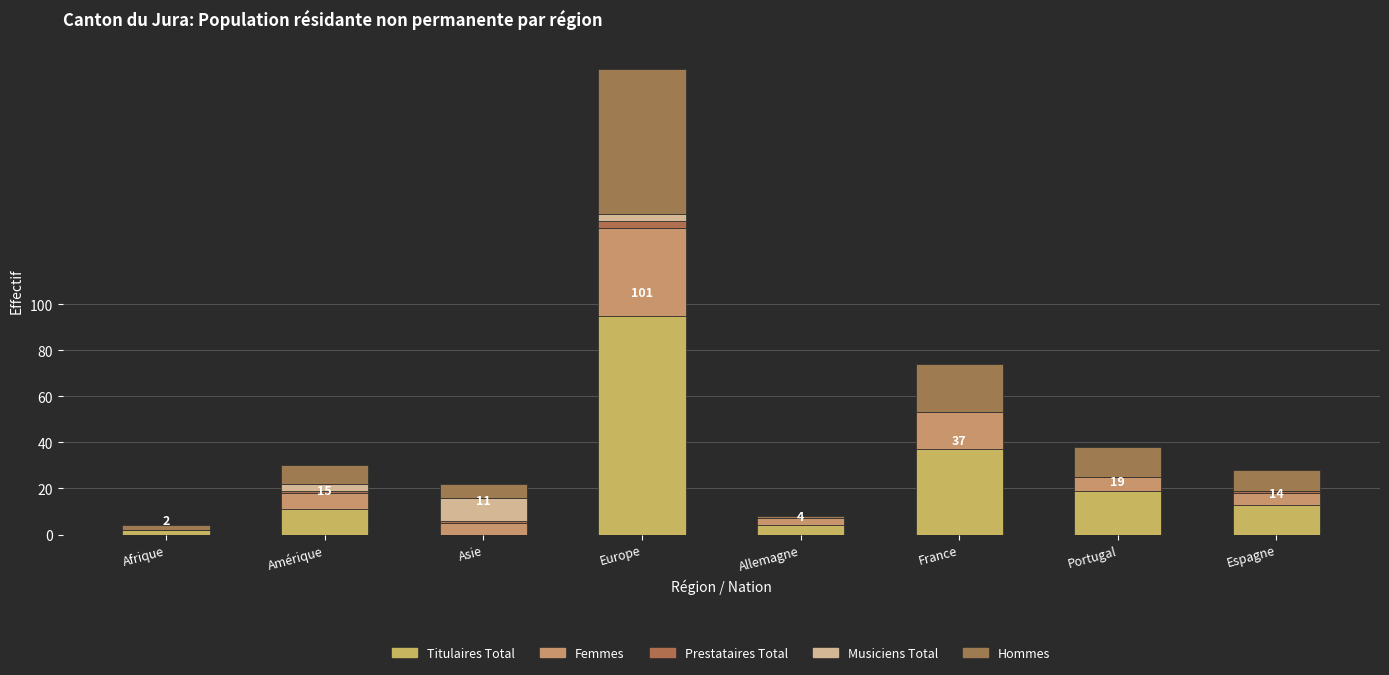

Are the bars grouped side by side (vs. stacked)?

No